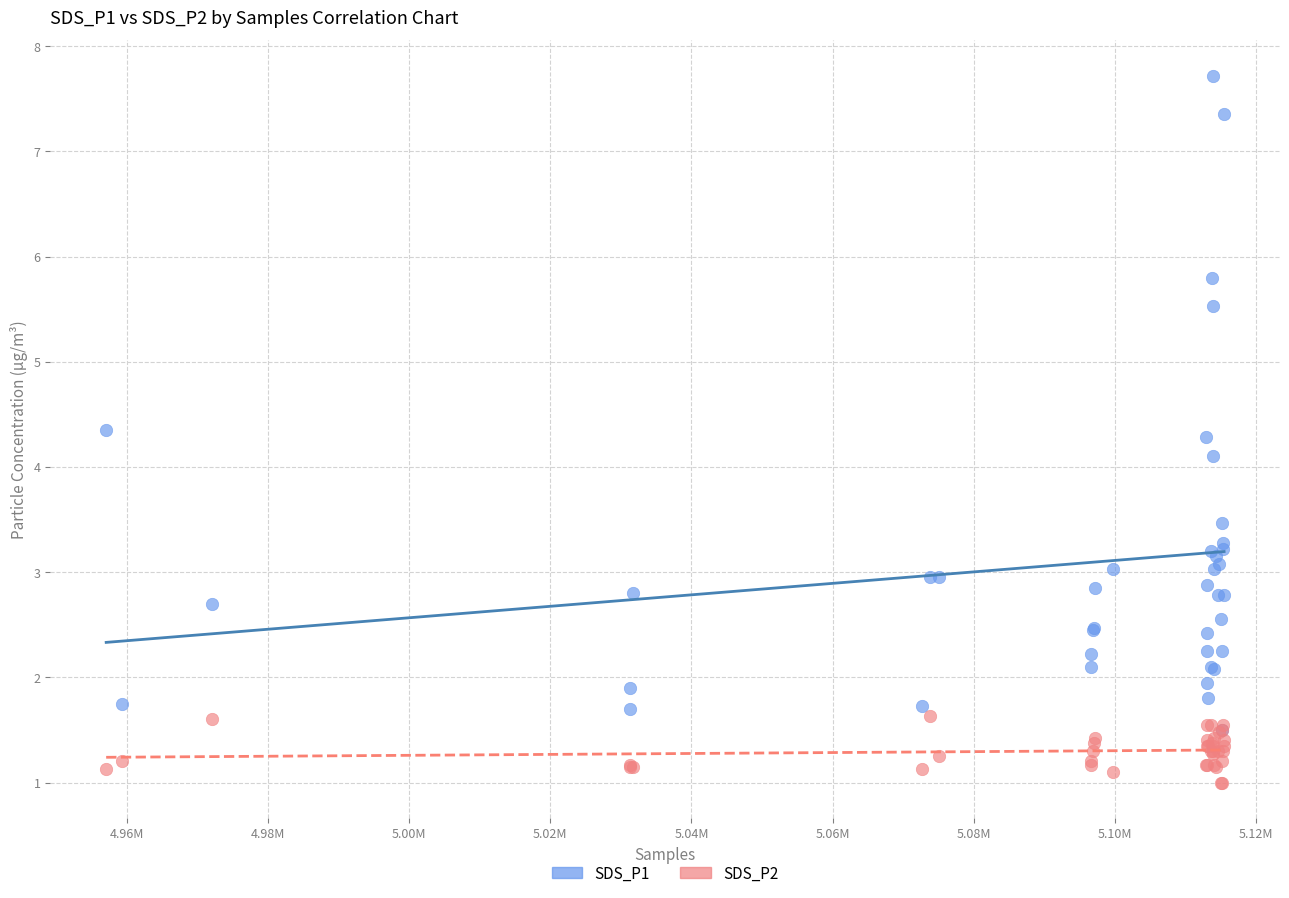

Across all series, what Y value is closest to 4?

4.1